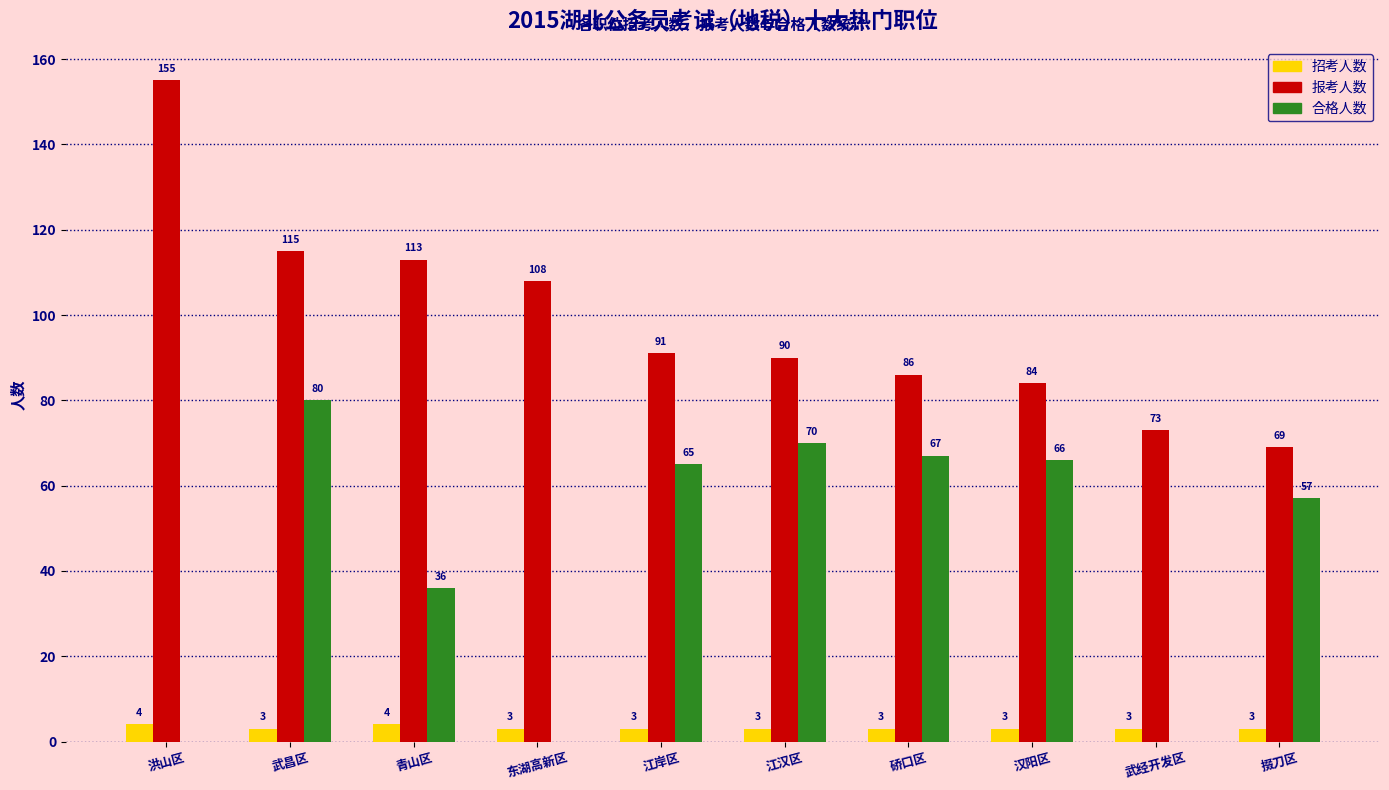

Is the value of 报考人数 at 武昌区 greater than the value of 招考人数 at 汉阳区?

Yes